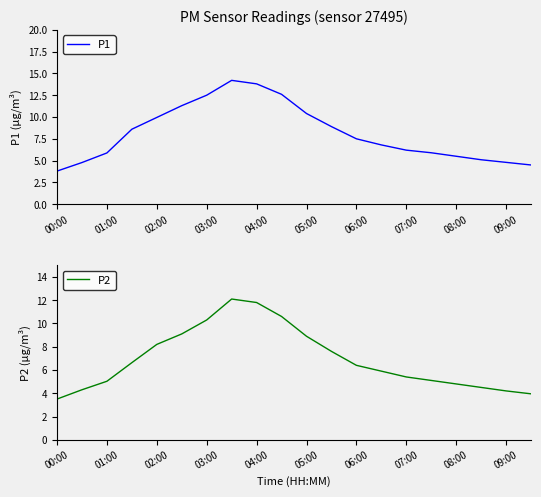

Which series has the largest range (max minus min)?

P1